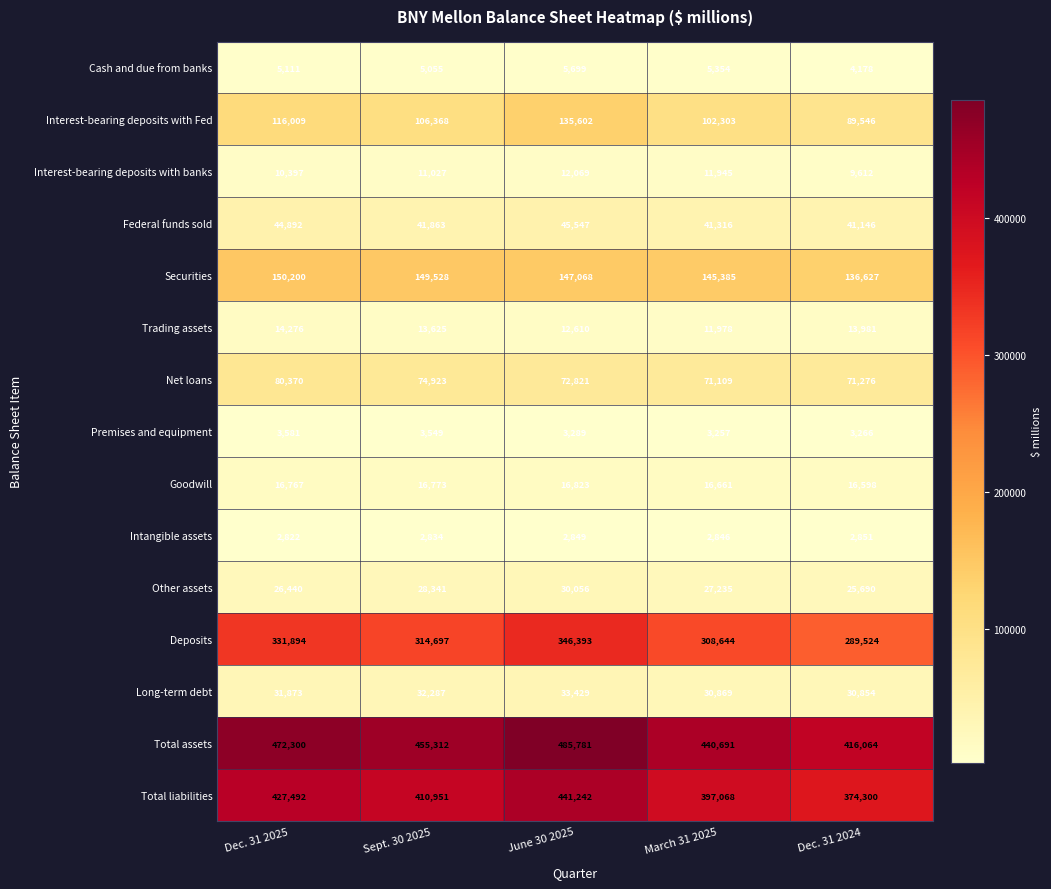

What is the approximate value of Intangible assets at Dec. 31 2024?

2851